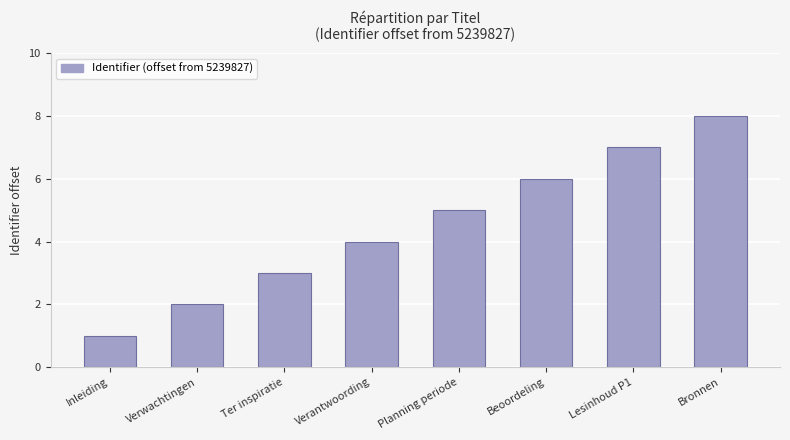

Rank the categories by value from highest to lowest.

Bronnen, Lesinhoud P1, Beoordeling, Planning periode, Verantwoording, Ter inspiratie, Verwachtingen, Inleiding